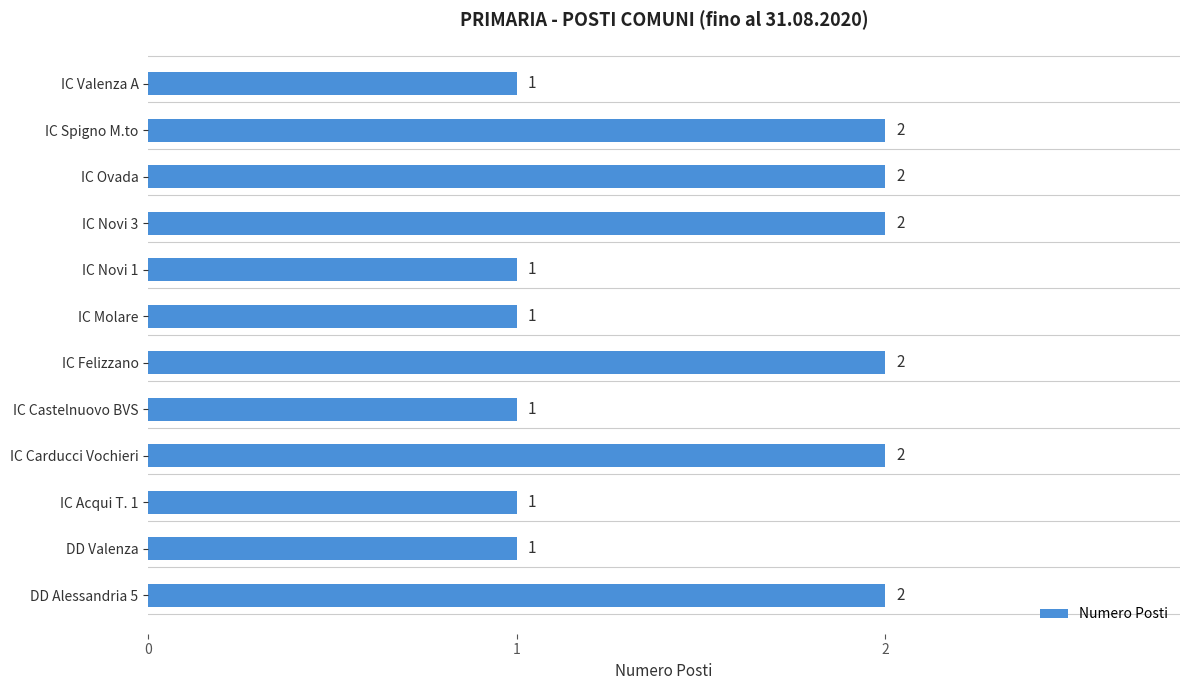

Between IC Spigno M.to and IC Acqui T. 1, which is larger?

IC Spigno M.to